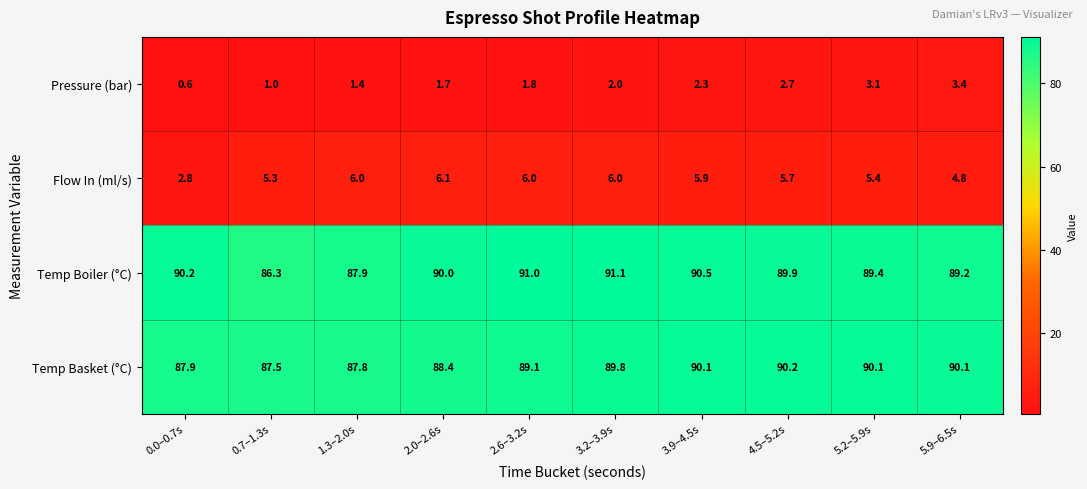

At which label does Flow In (ml/s) first exceed 5?

0.7–1.3s